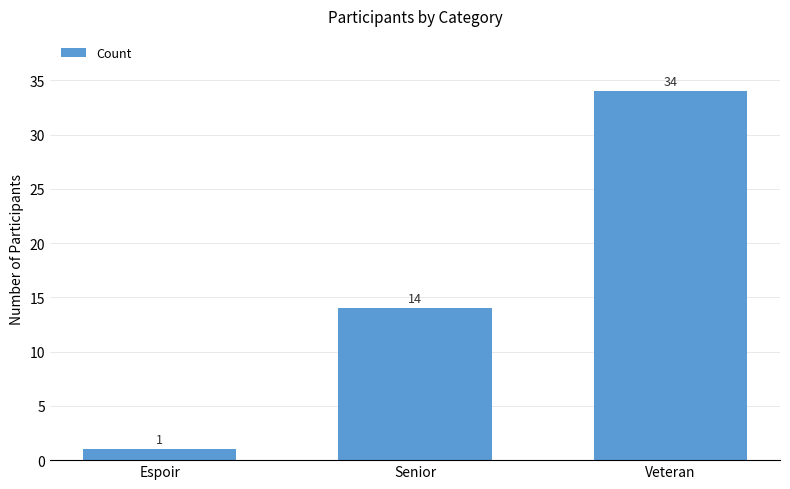

What is the minimum value shown in the chart?

1